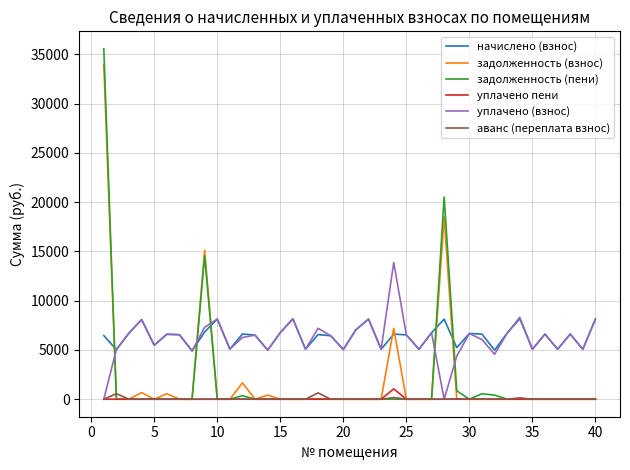

Which series has the largest range (max minus min)?

задолженность (пени)